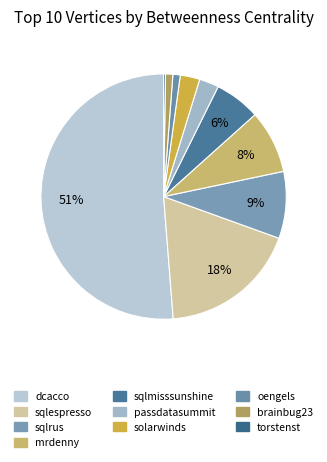

Is dcacco the majority of the pie?

Yes